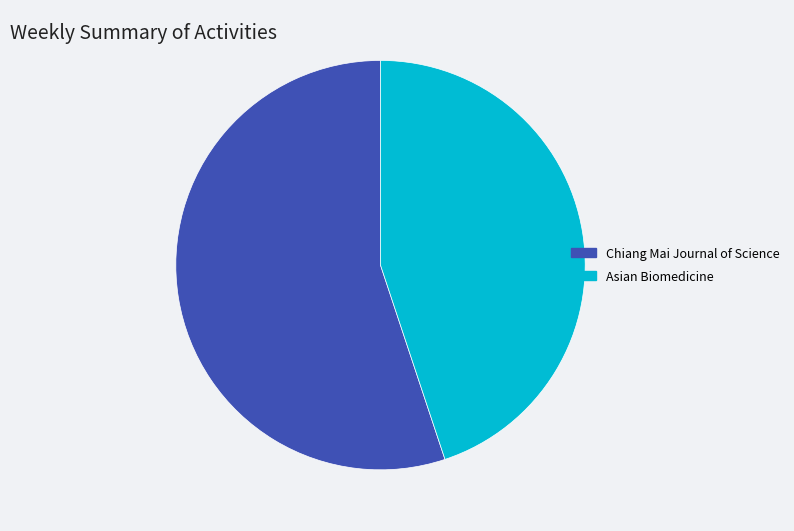

Rank the categories by value from highest to lowest.

Chiang Mai Journal of Science, Asian Biomedicine